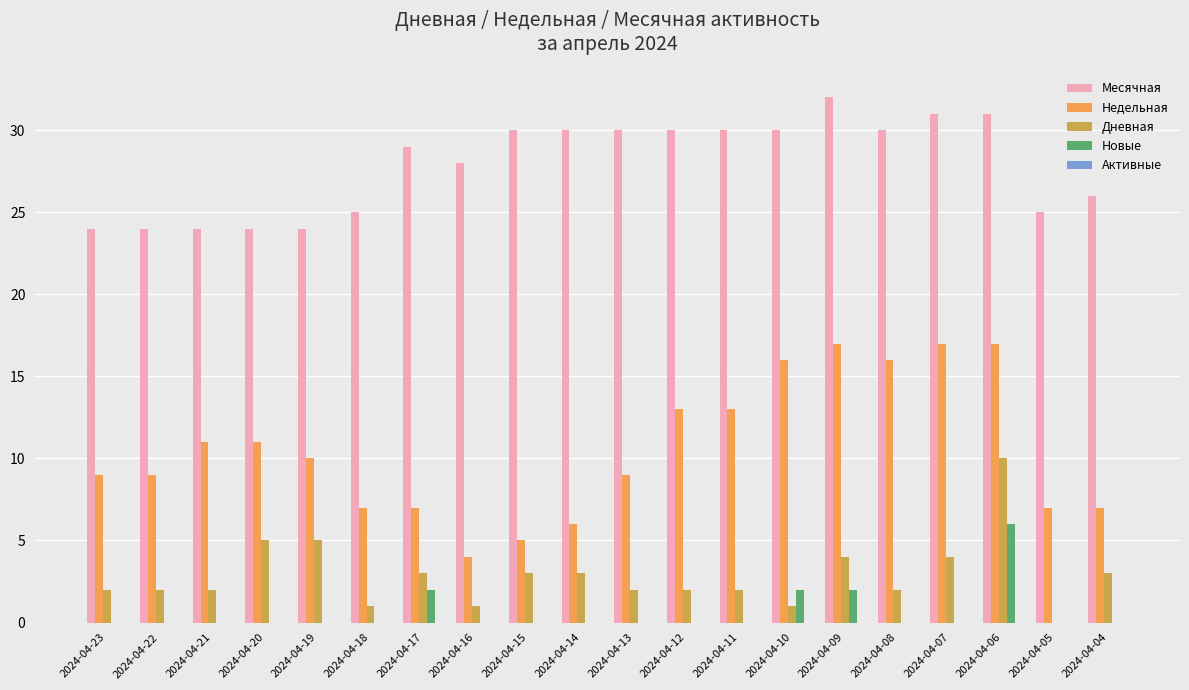

True or false: Недельная has a value of 4 at 2024-04-06.

False